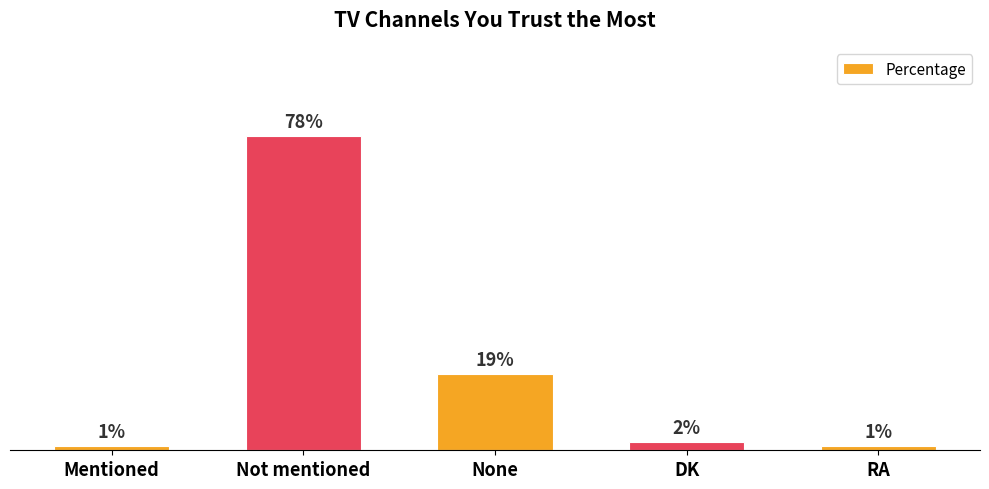

Where does the data first go above 2?

Not mentioned